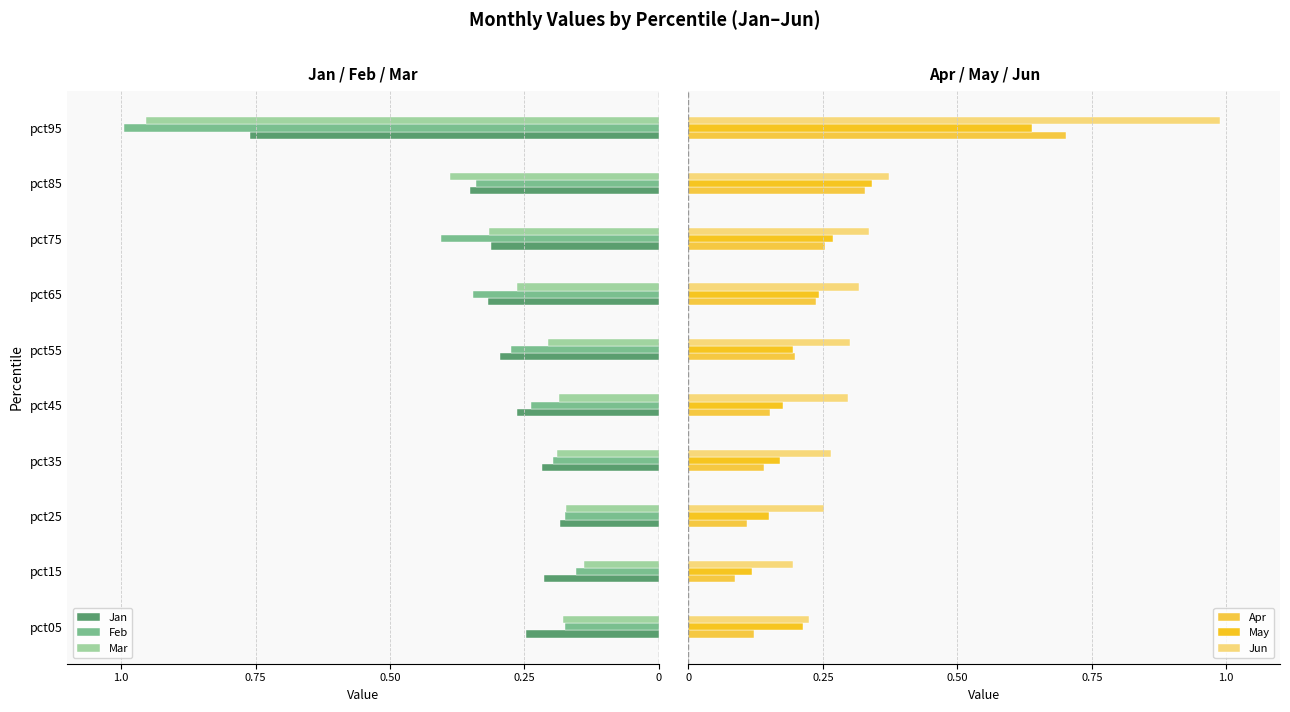

What position from the left is 0.50?

3